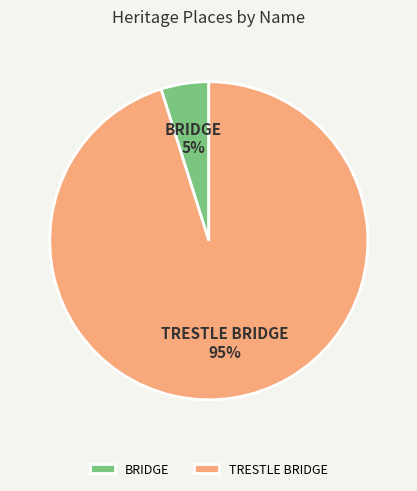

Between TRESTLE BRIDGE and BRIDGE, which is larger?

TRESTLE BRIDGE